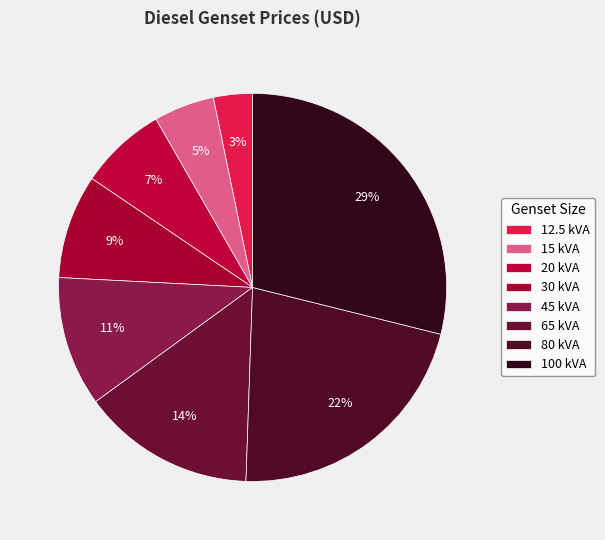

To the nearest percent, what is the difference between the largest and smallest slice percentages?

26%